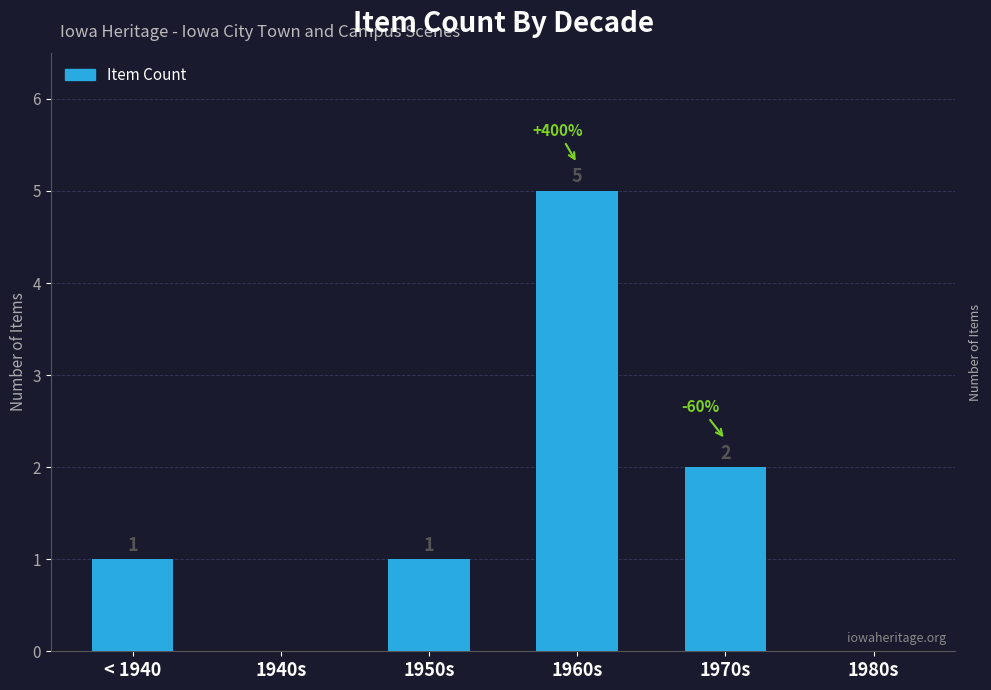

At which label is the value closest to 2?

1970s